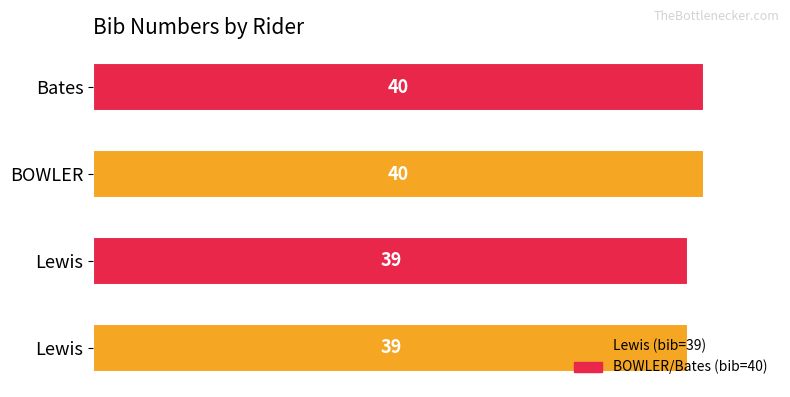

What is the difference between the maximum and minimum values?

1